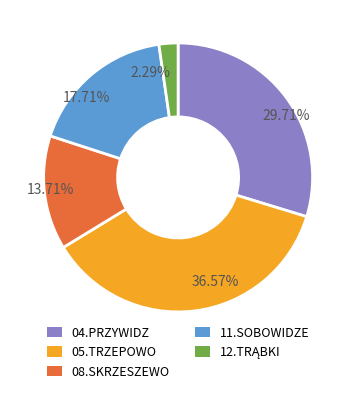

Do 04.PRZYWIDZ and 08.SKRZESZEWO together represent more than half of the pie?

No